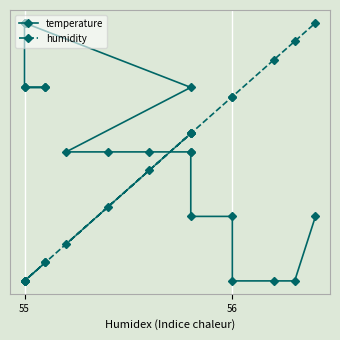

What is the smallest value displayed?

11.4